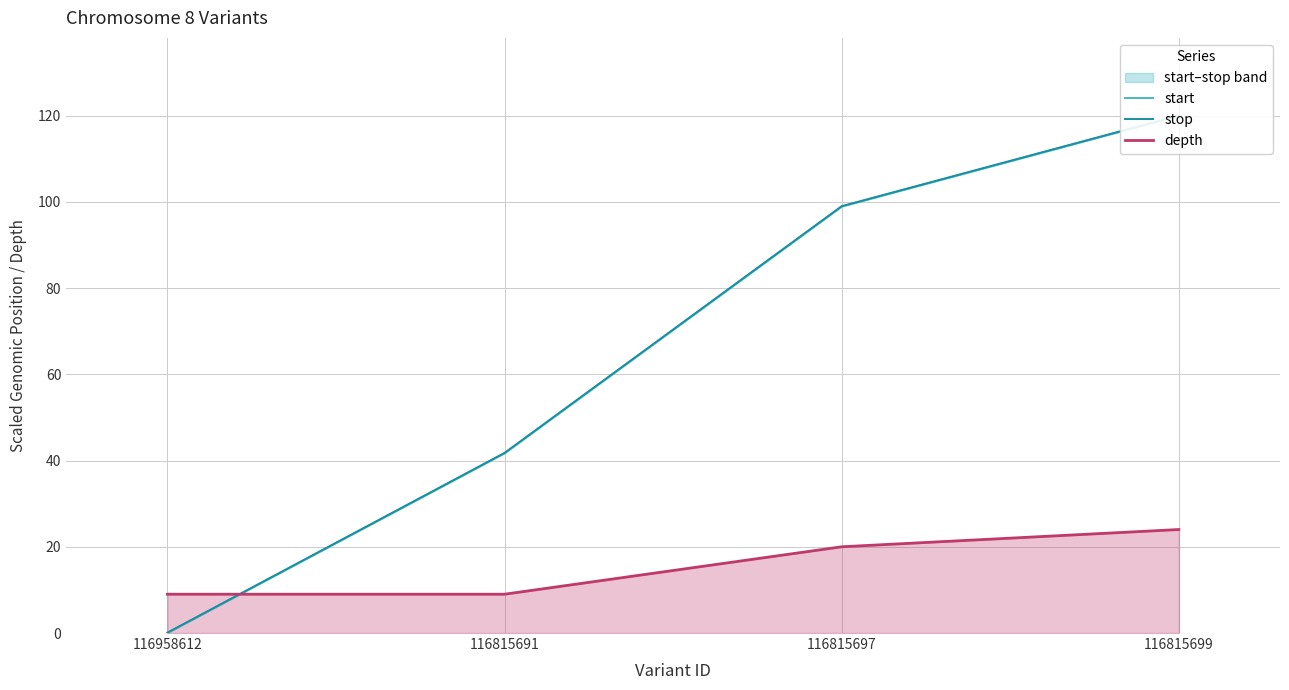

Between 116815697 and 116815699, which series saw the biggest shift?

start